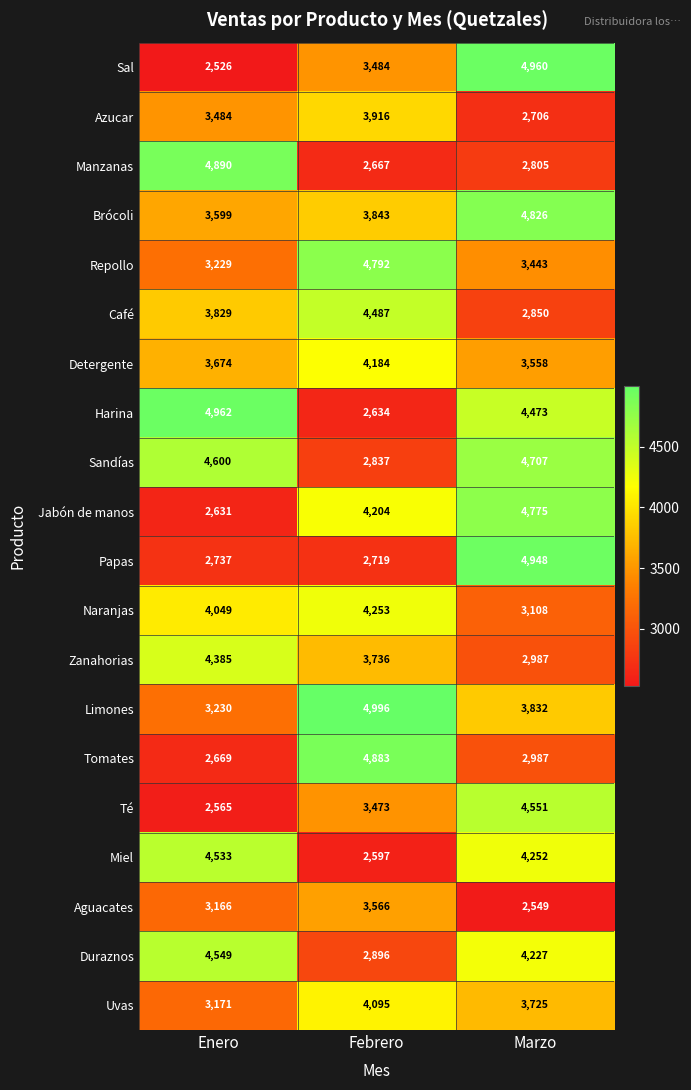

What is the difference between the Harina values at Marzo and Febrero?

1839